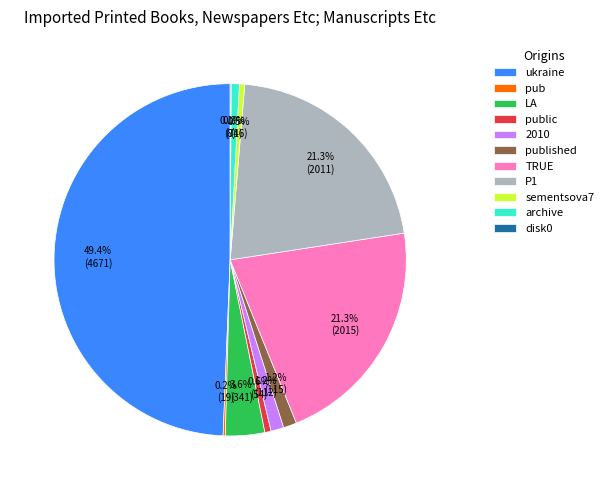

To the nearest percent, what is the difference between the largest and smallest slice percentages?

49%